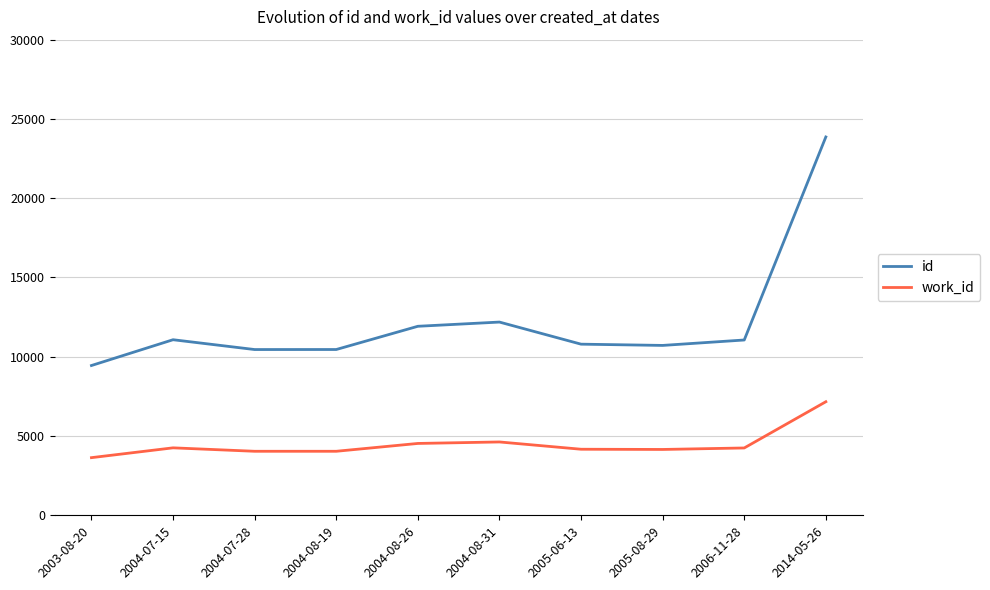

Is the value of work_id at 2004-07-28 greater than the value of id at 2003-08-20?

No